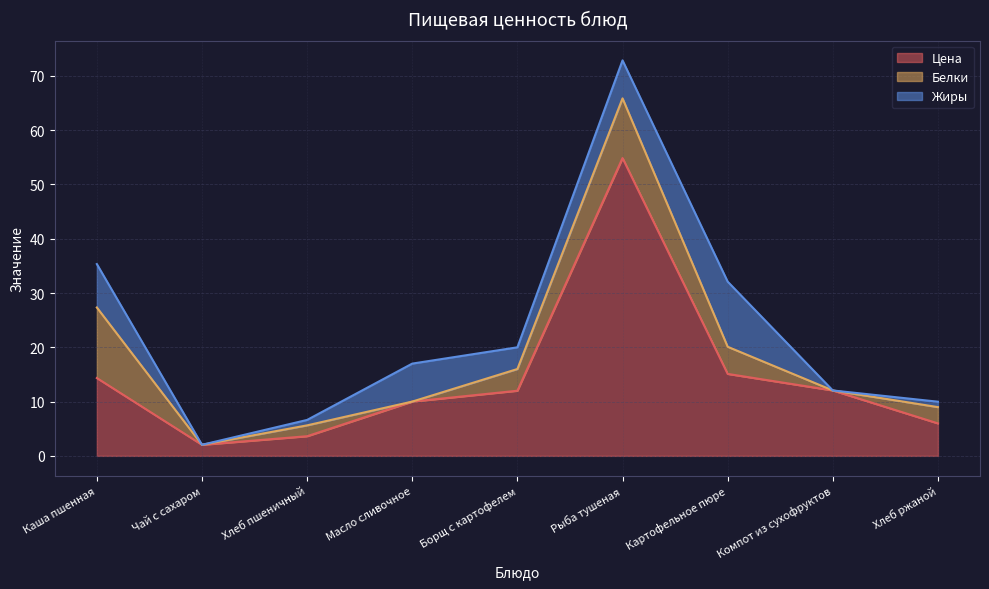

What is the label of the 8th point from the left?

Компот из сухофруктов